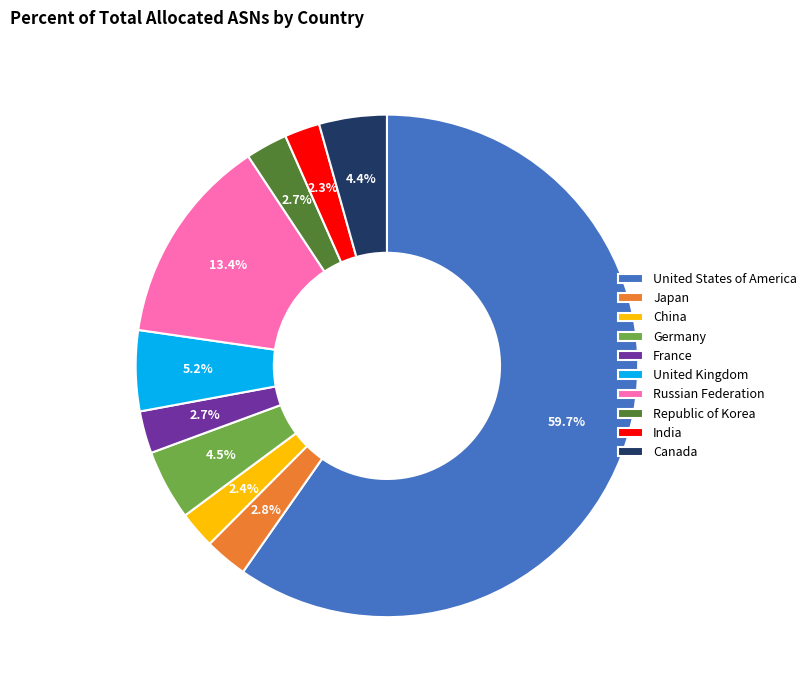

To the nearest percent, what portion does Russian Federation represent?

13%